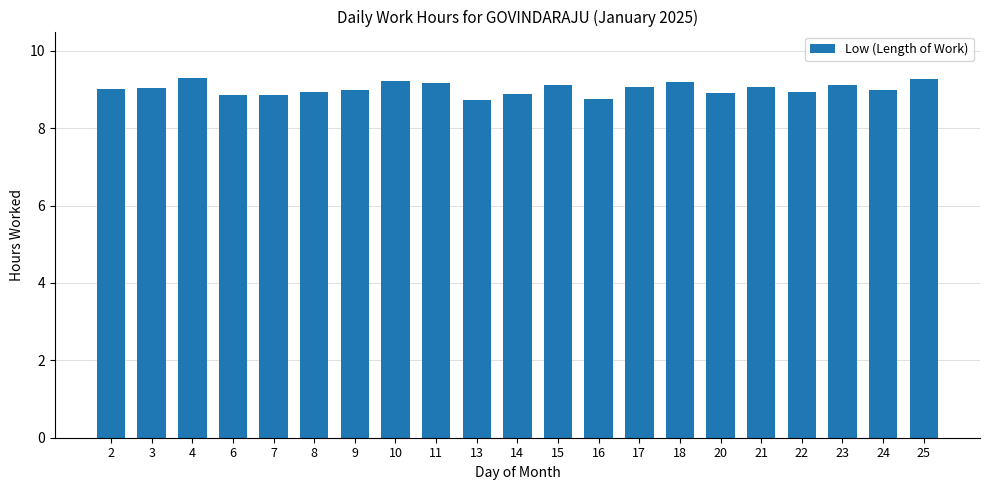

Is it true that the value at 11 is 9.2?

True